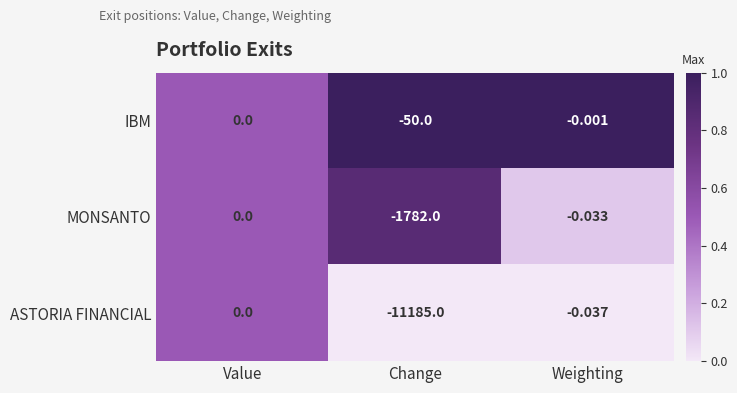

Where is ASTORIA FINANCIAL nearest to the value -5592?

Weighting